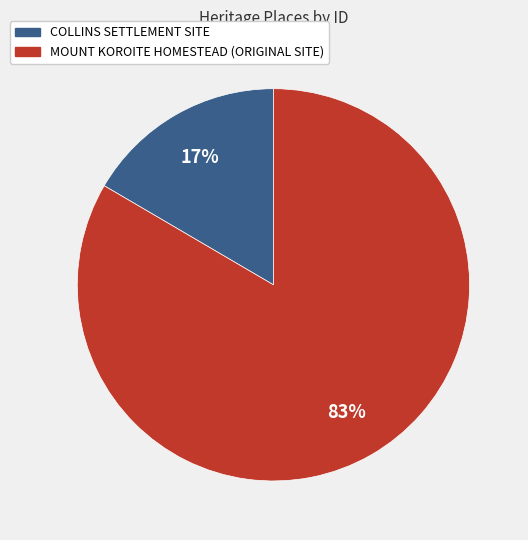

Approximately how many times larger is the value at COLLINS SETTLEMENT SITE compared to MOUNT KOROITE HOMESTEAD (ORIGINAL SITE)?

0.2